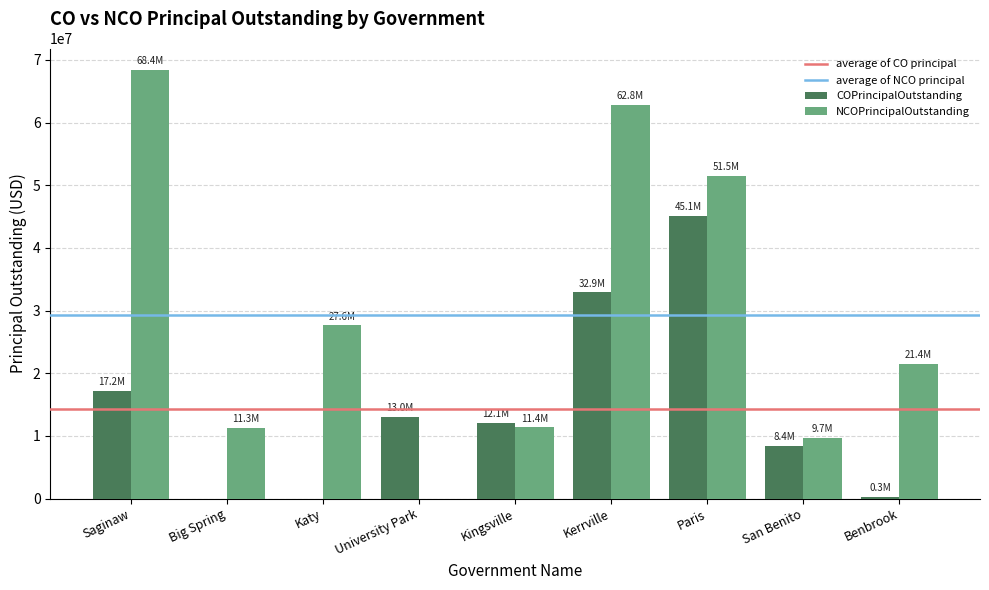

What is the maximum value for NCOPrincipalOutstanding?

68400000